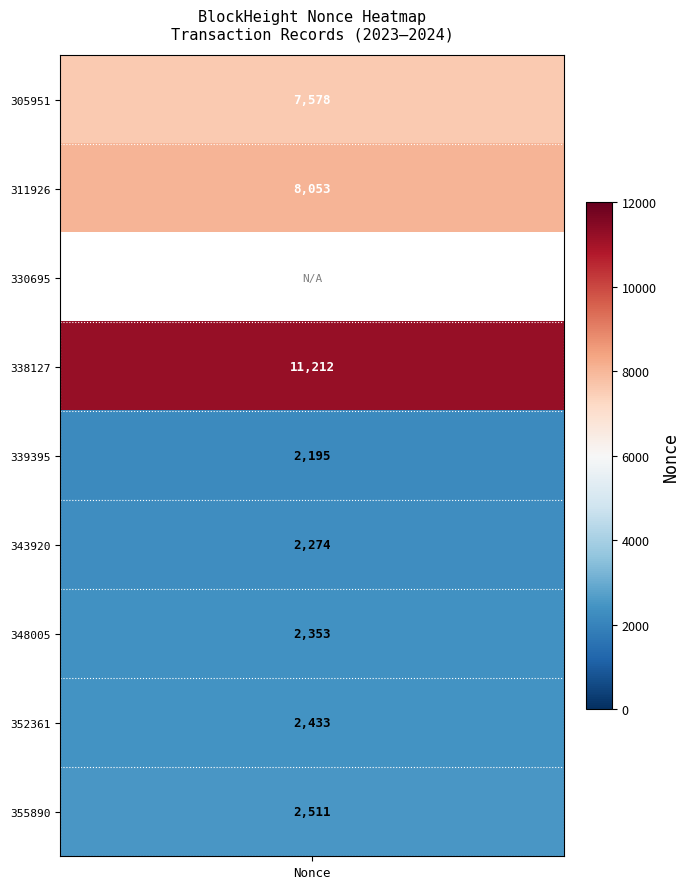

At which category is the sum across all series the highest?

338127